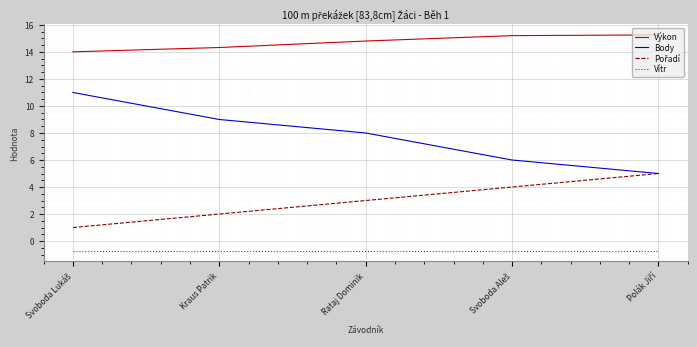

Which series has the largest range (max minus min)?

Body